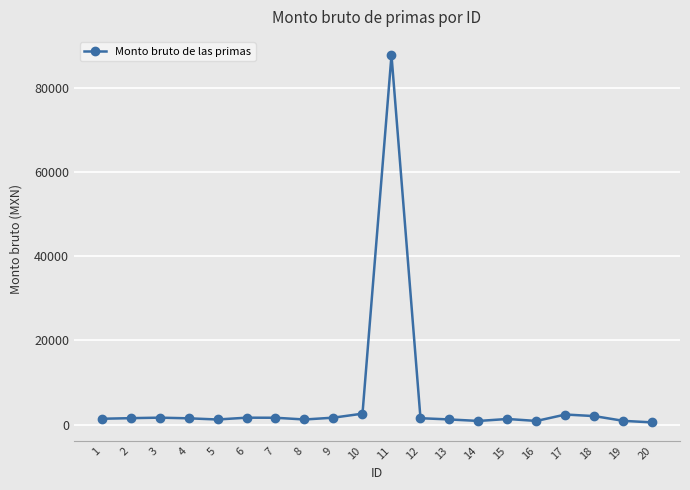

Is this an area chart (filled region under the line)?

No